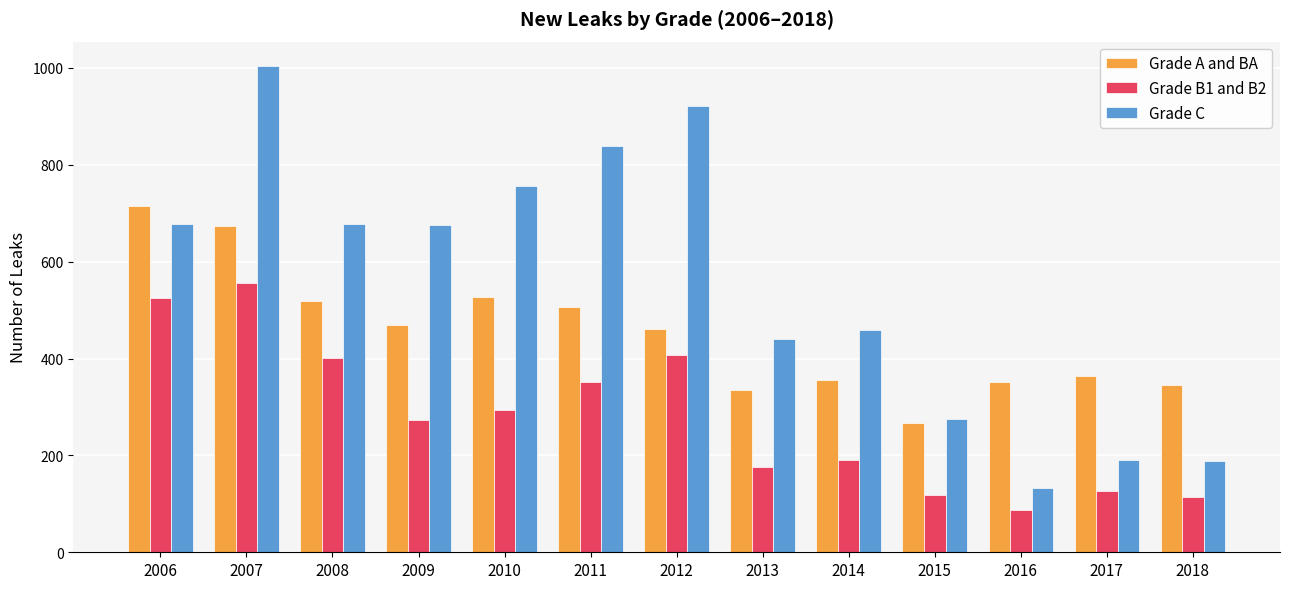

How many bars are there in each group?

3